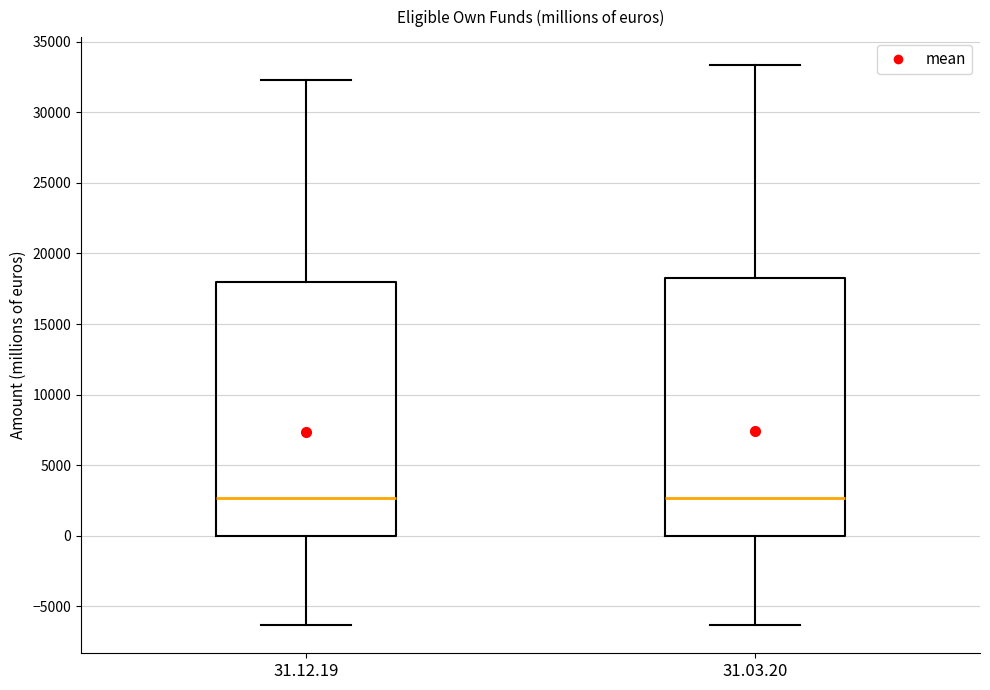

Reading left to right, transcribe this box plot: for each box, give where its median line is, the range the box spans, and where its two whiskers end, as read against the y-axis. The values are not printed on the chart, so give them approximately, as read against the axis.

31.12.19: median 2500, box 0 to 18000, whiskers -6500 to 32500
31.03.20: median 2500, box 0 to 18500, whiskers -6500 to 33500